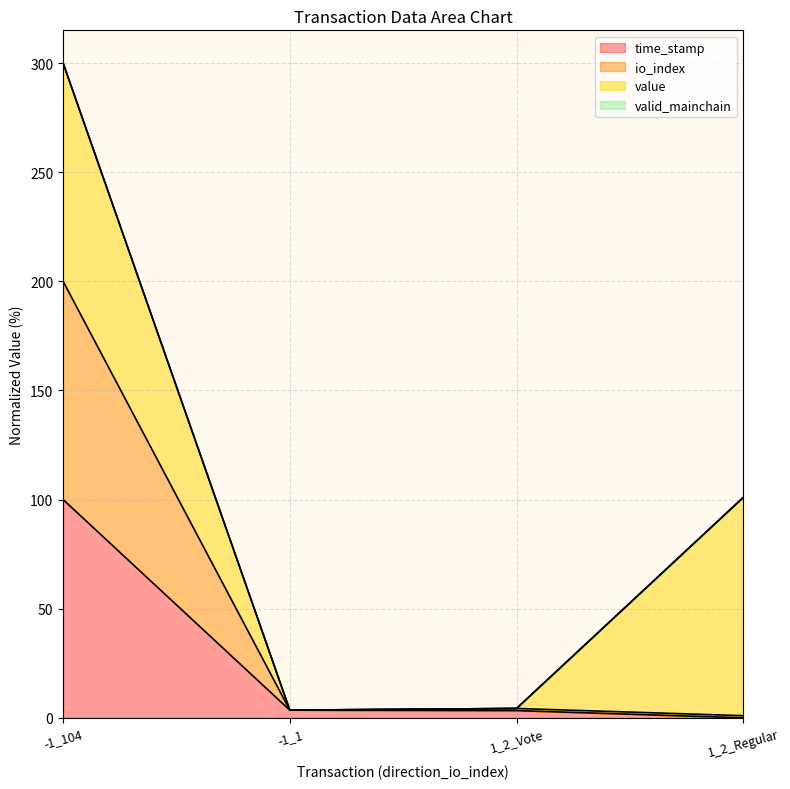

At which label does io_index first exceed 4?

-1_104